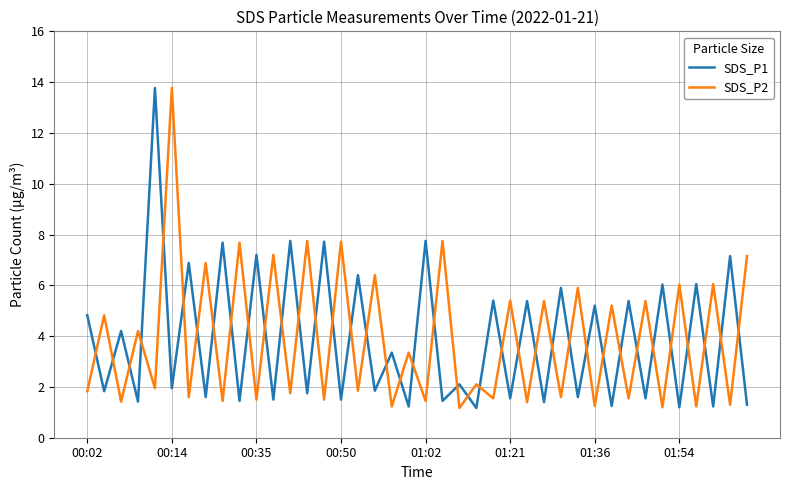

How many series are shown in this chart?

2